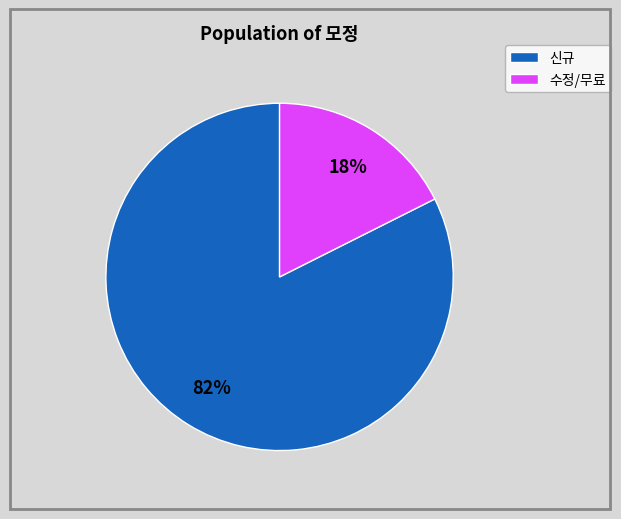

True or false: 신규 accounts for 76% of the total.

False